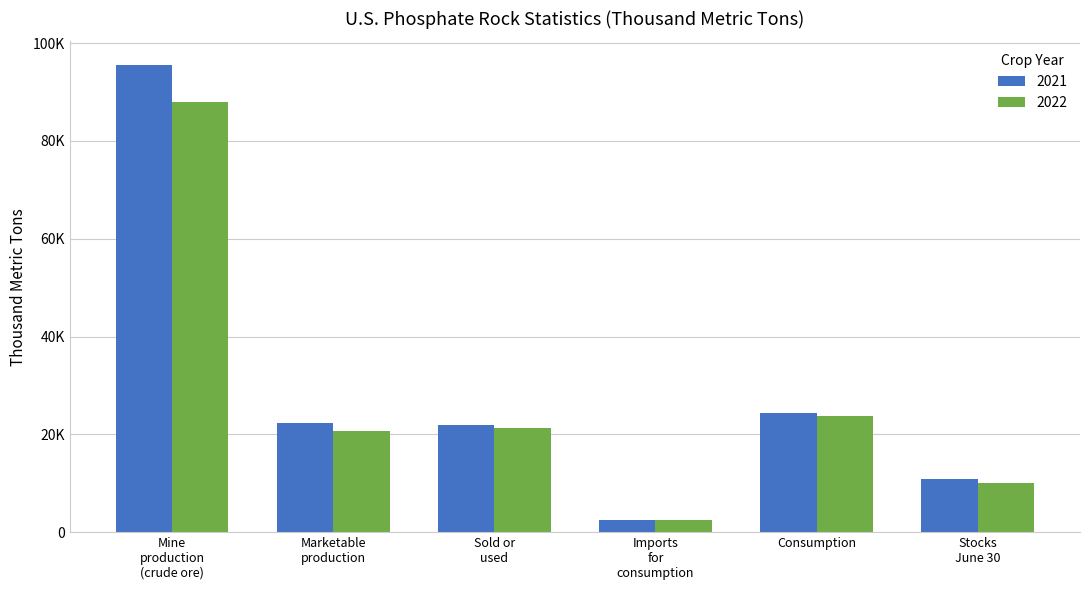

Which category has the highest value in the 2022 series?

Mine
production
(crude ore)